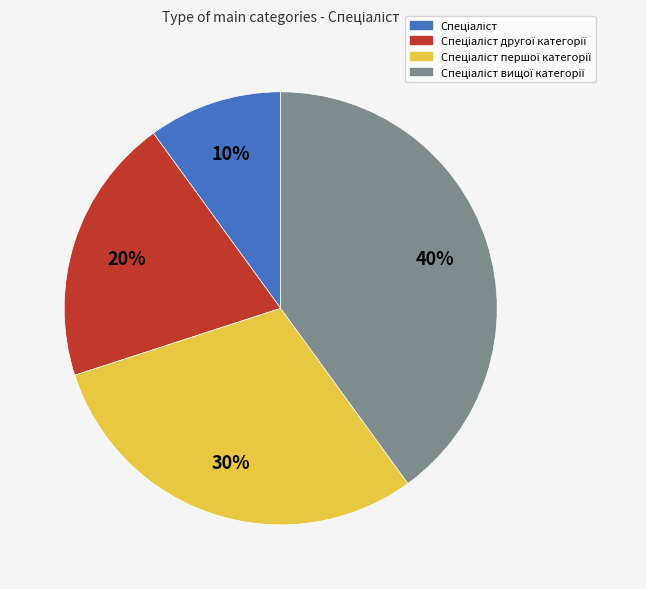

Count the number of slices in the pie.

4